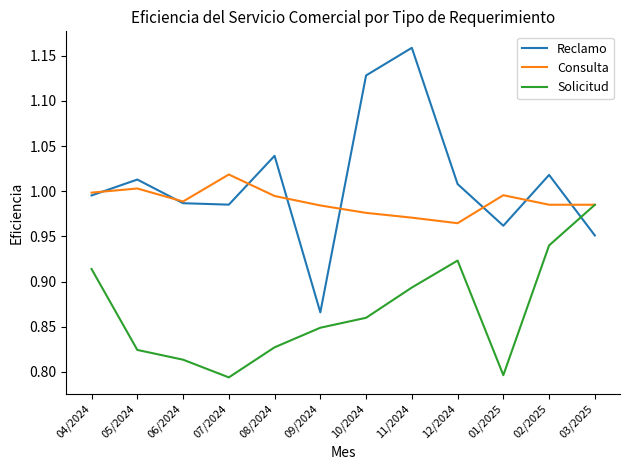

Which label corresponds to the largest value in the chart?

11/2024